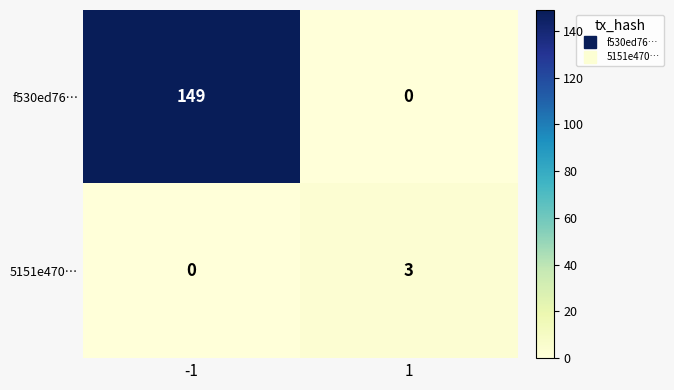

Rank the series by their maximum value, from lowest to highest.

5151e470…, f530ed76…